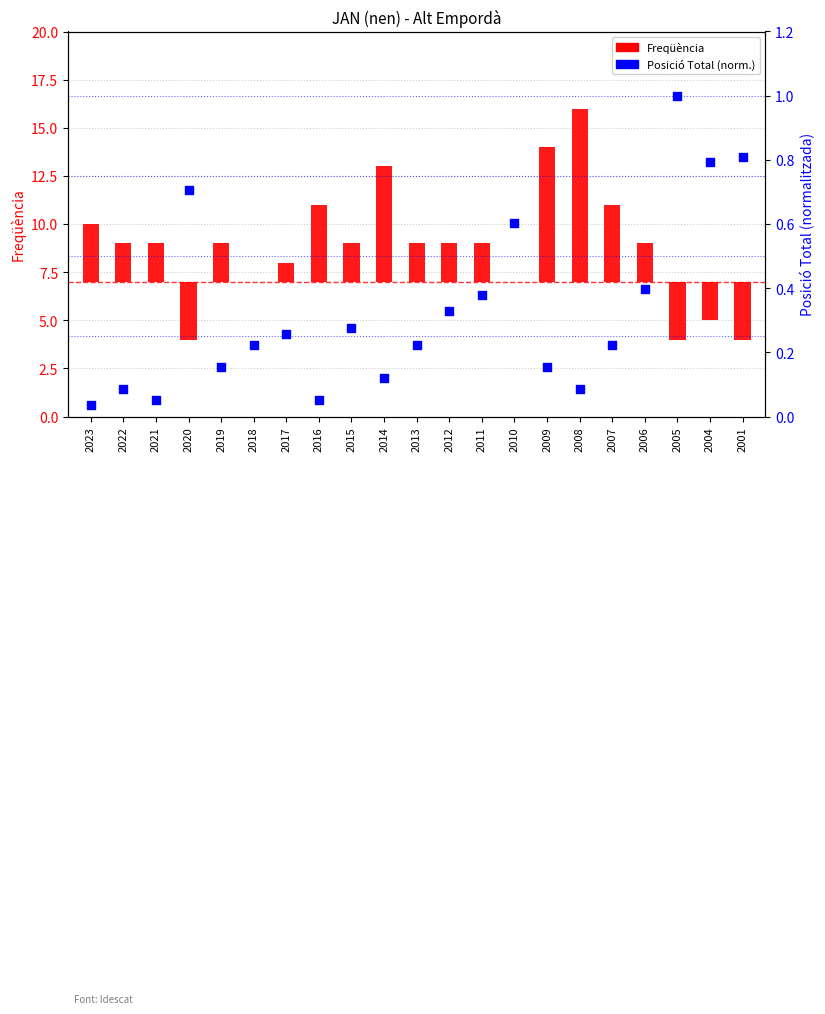

What are all the series names shown in the legend?

Freqüència, Posició Total (norm)